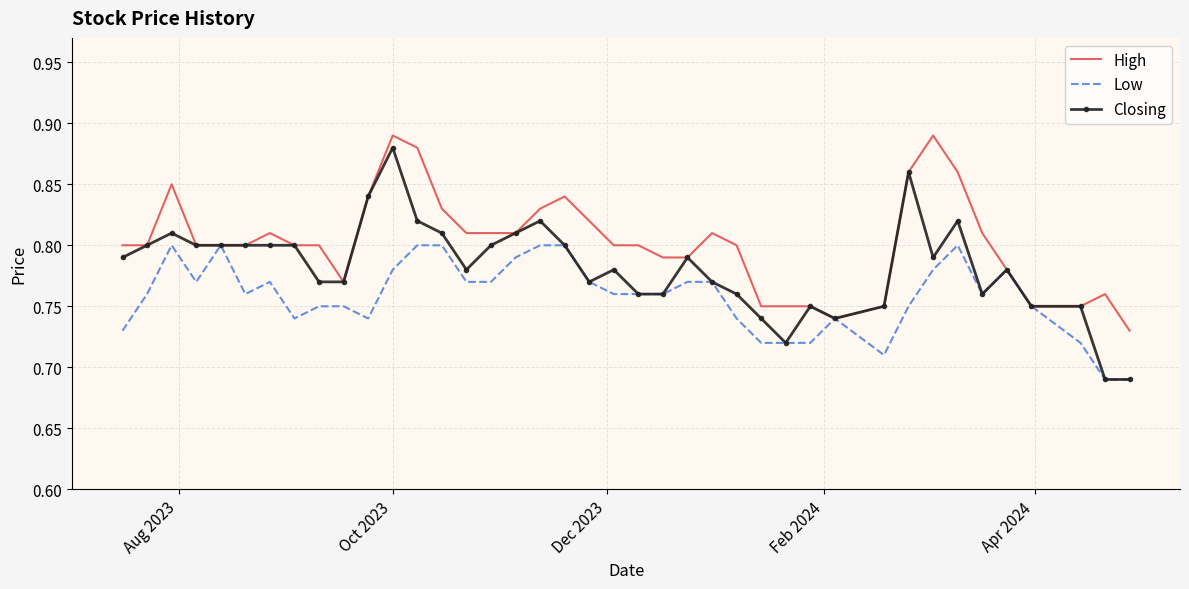

Which series has the widest spread of values?

Closing